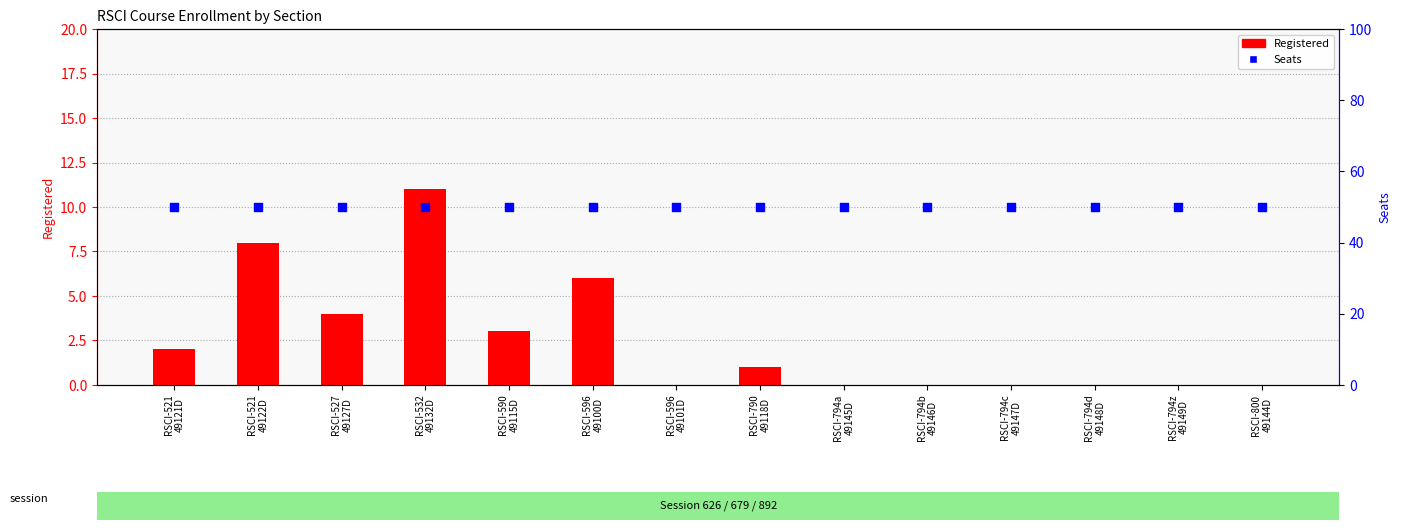

Which series contains the lowest Y value?

Registered